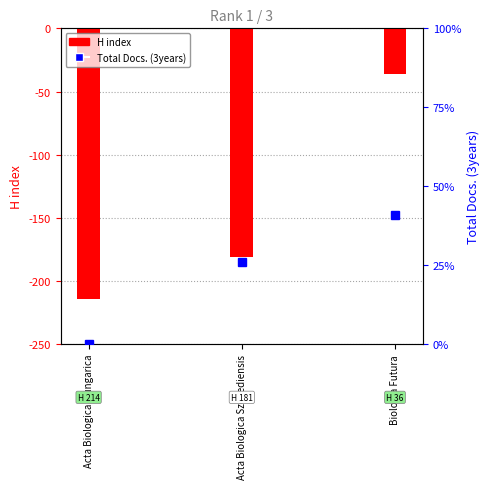

What value does the data have at Acta Biologica Szegediensis, to the nearest 10?

-180